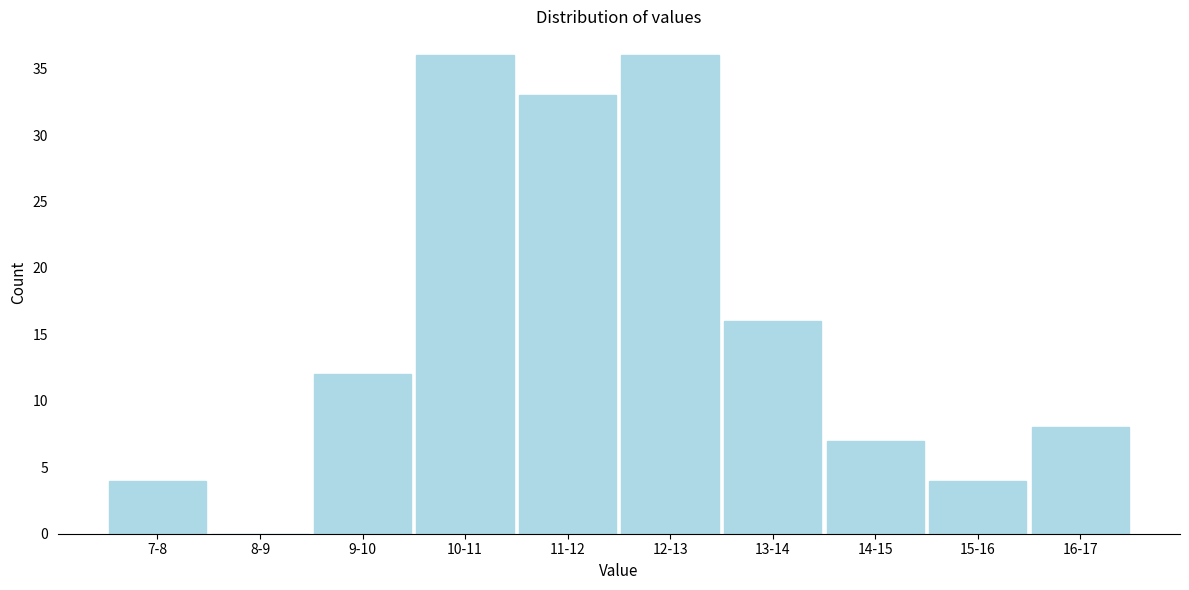

Reading right to left, extract all data points from this chart.

16-17=8	15-16=4	14-15=7	13-14=16	12-13=36	11-12=33	10-11=36	9-10=12	8-9=0	7-8=4